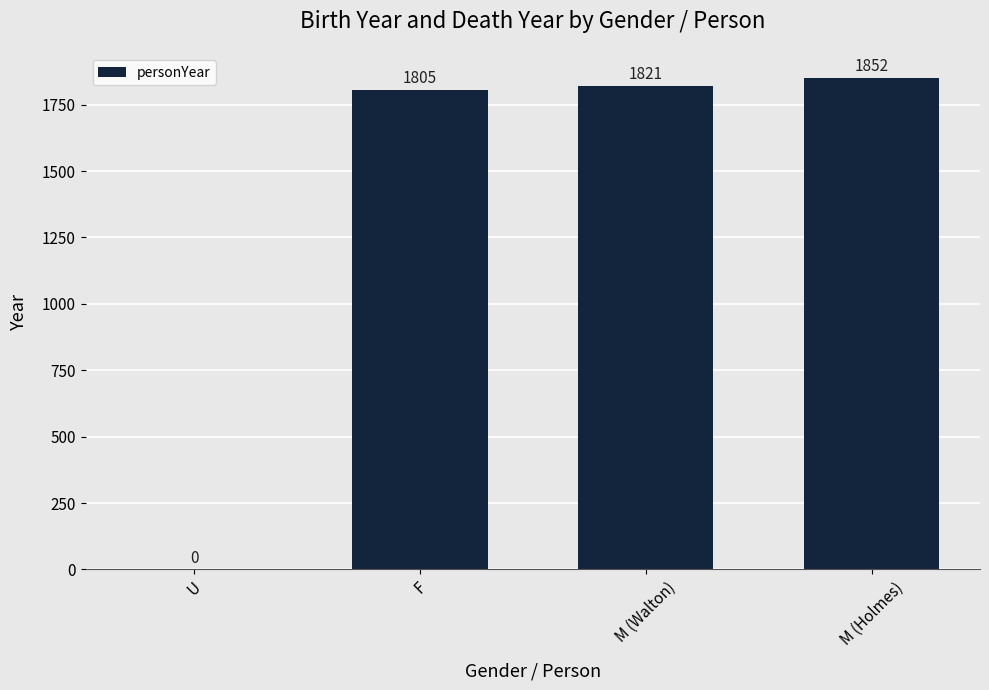

Are the bars horizontal?

No